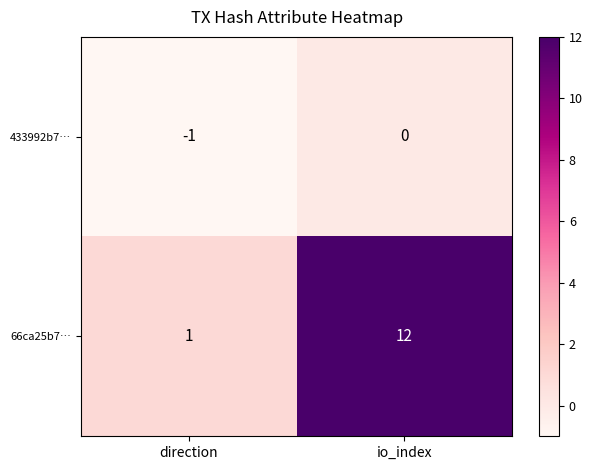

What is the sum of all 66ca25b7… values?

13